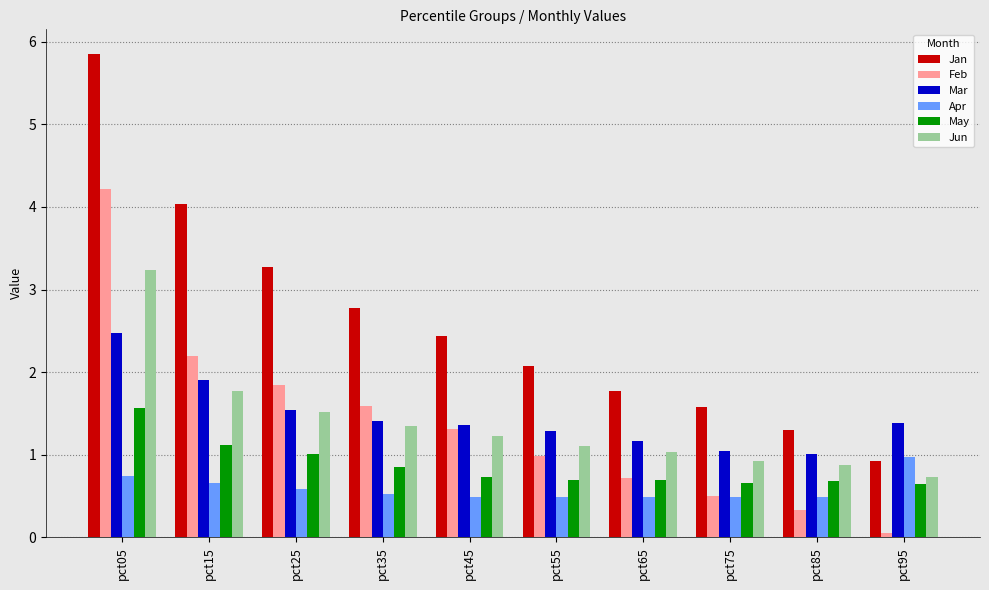

What is the difference between the maximum and minimum values in the Jan series?

4.9